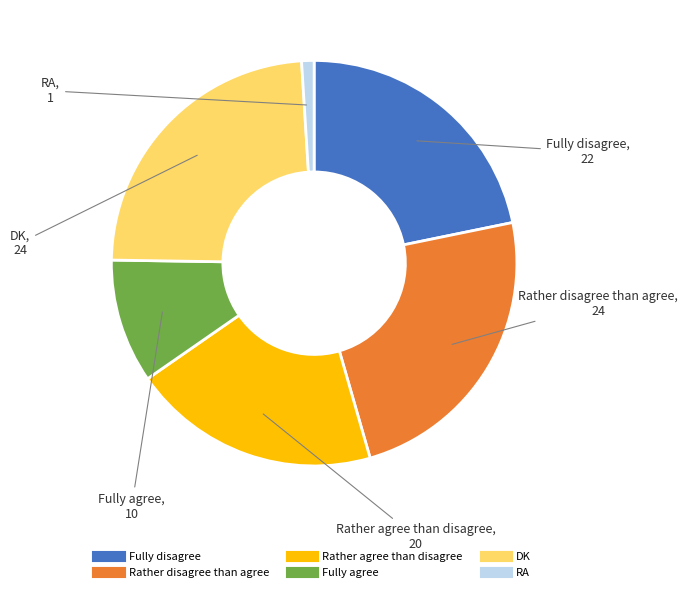

Count the number of slices in the pie.

6